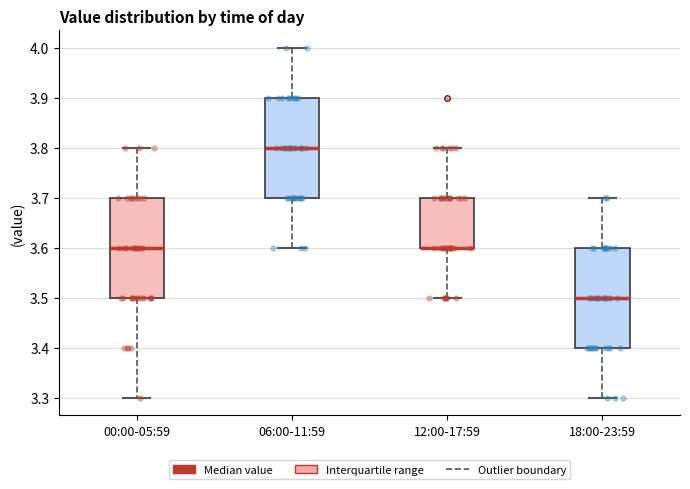

Reading left to right, read every box against the y-axis: the position of its median line, the range the box covers, and the ends of its whiskers. The values are not printed on the chart, so give them approximately, as read against the axis.

00:00-05:59: median 3.6, box 3.5 to 3.7, whiskers 3.3 to 3.8
06:00-11:59: median 3.8, box 3.7 to 3.9, whiskers 3.6 to 4.0
12:00-17:59: median 3.6 (drawn on the box's lower edge), box 3.6 to 3.7, whiskers 3.5 to 3.8
18:00-23:59: median 3.5, box 3.4 to 3.6, whiskers 3.3 to 3.7